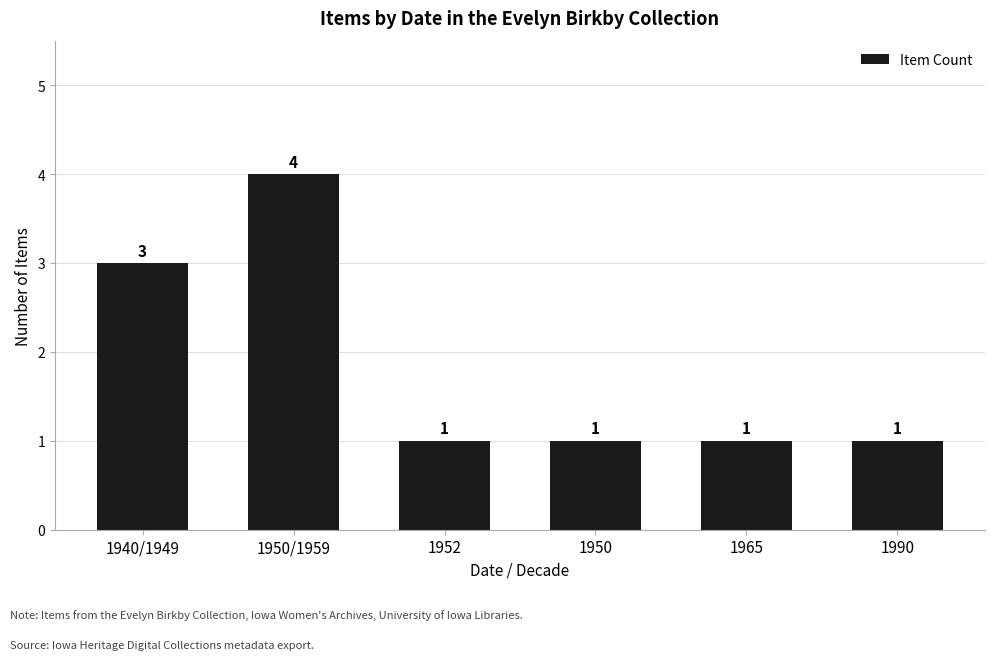

What is the difference between the second highest and second lowest values?

2